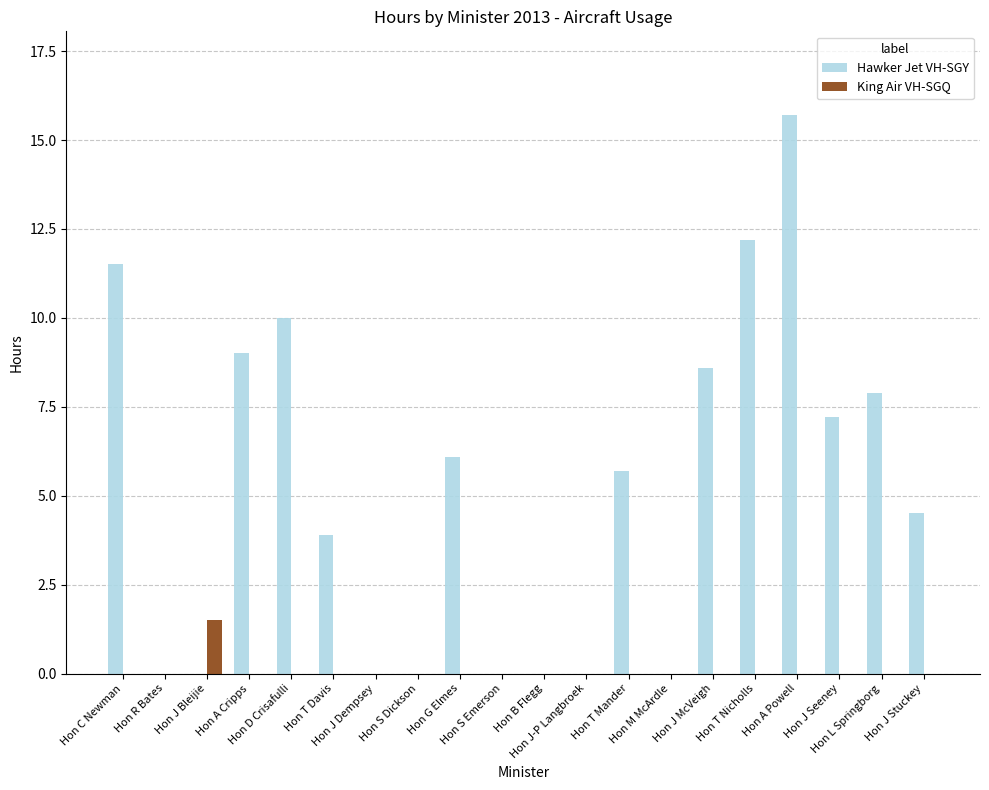

What is the spread (max minus min) of values at Hon L Springborg?

7.9